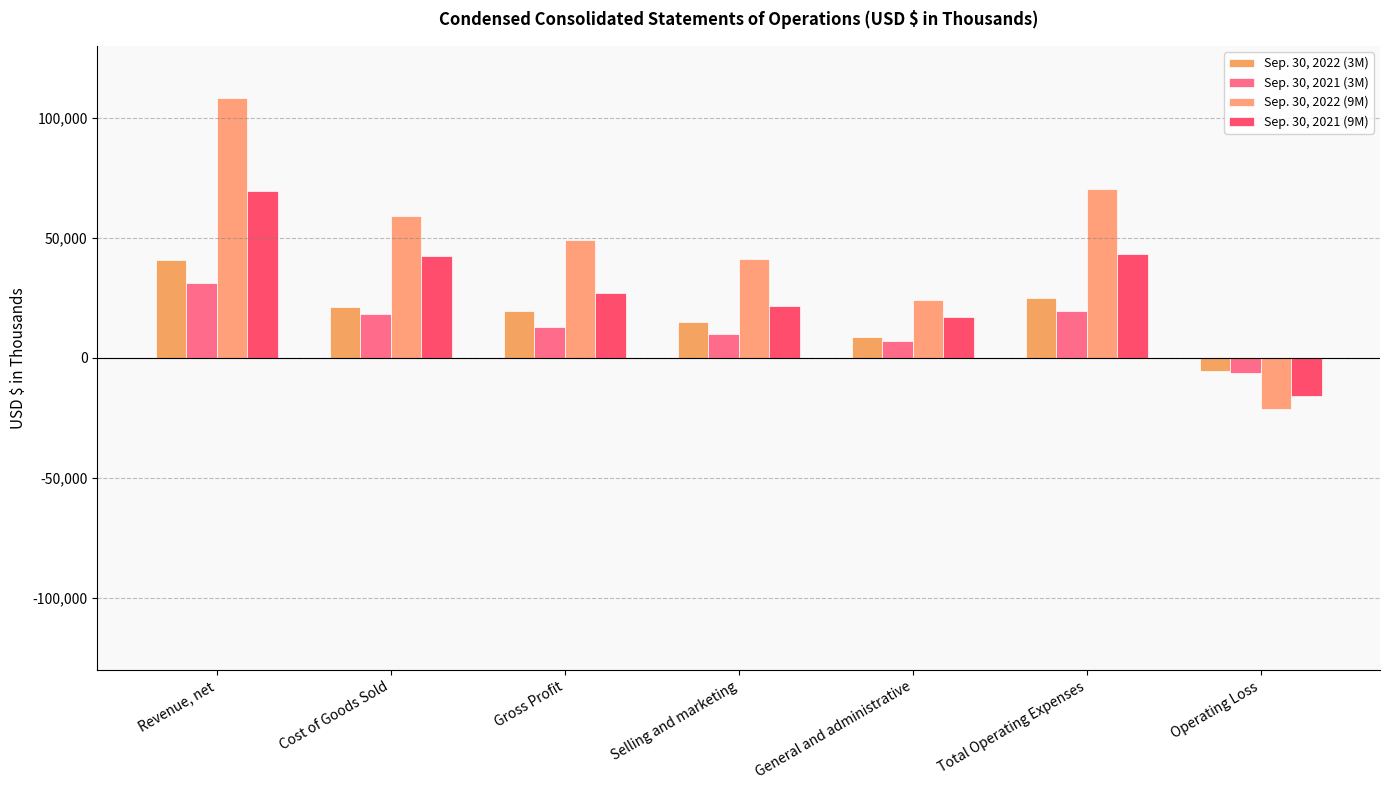

How many series are shown in this chart?

4